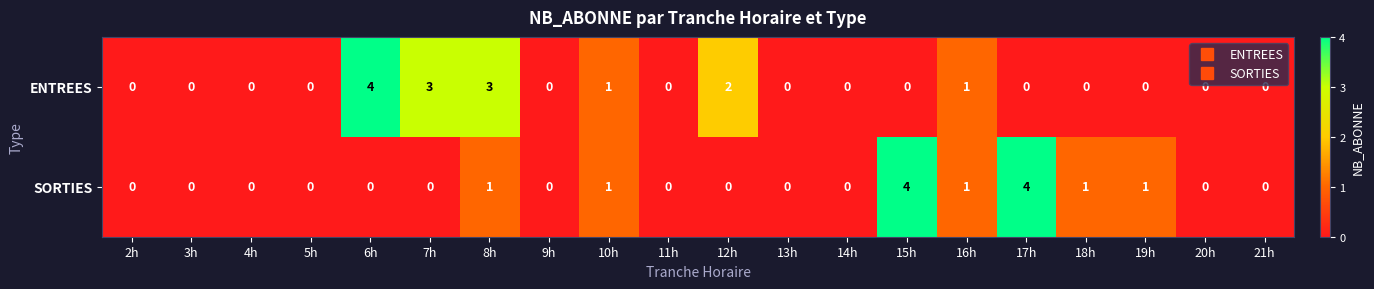

What is the greatest value displayed?

4